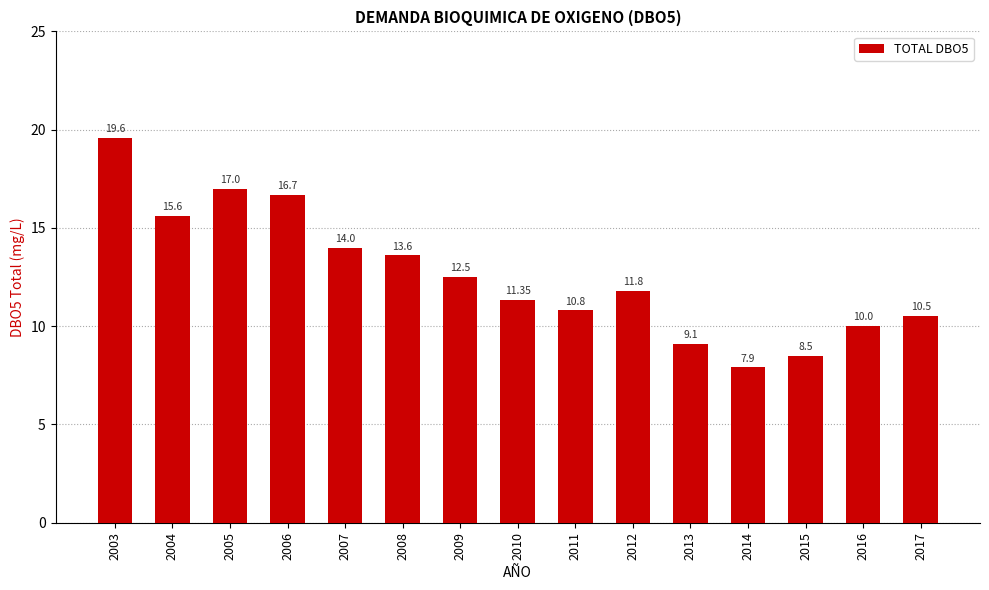

Rank the categories by value from lowest to highest.

2014, 2015, 2013, 2016, 2017, 2011, 2010, 2012, 2009, 2008, 2007, 2004, 2006, 2005, 2003